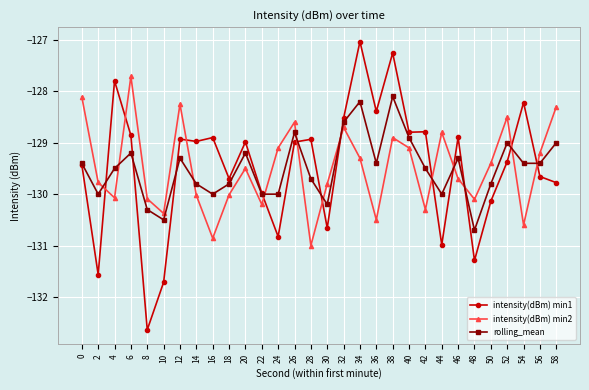

True or false: intensity(dBm) min1 and intensity(dBm) min2 intersect in this chart.

True